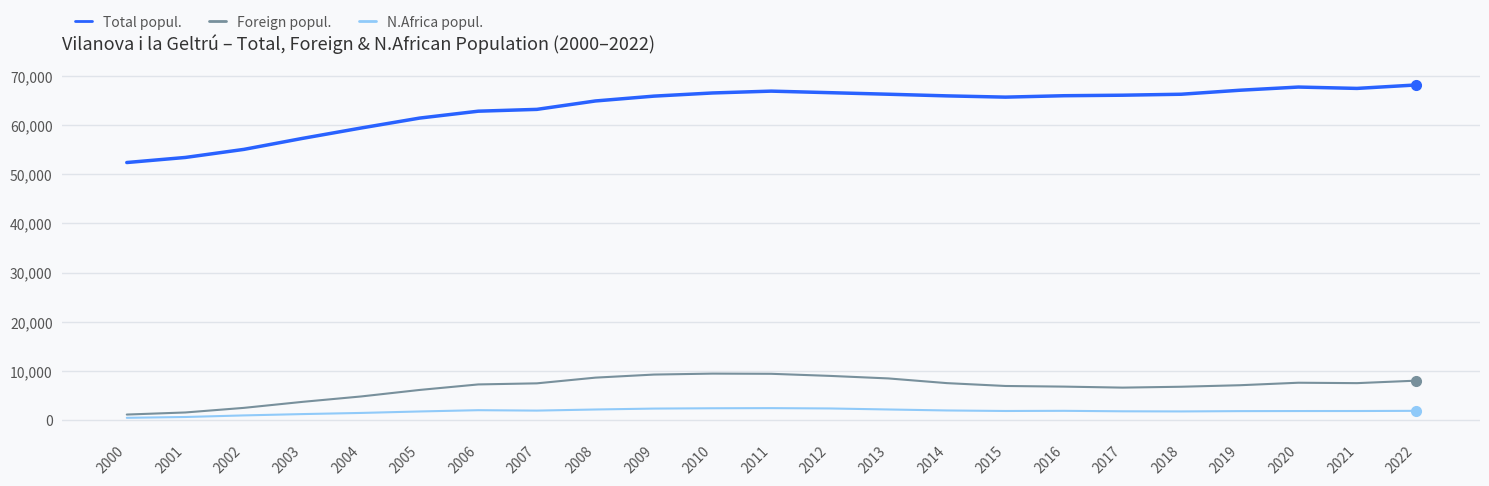

At which label does Total popul. first exceed 65941?

2010